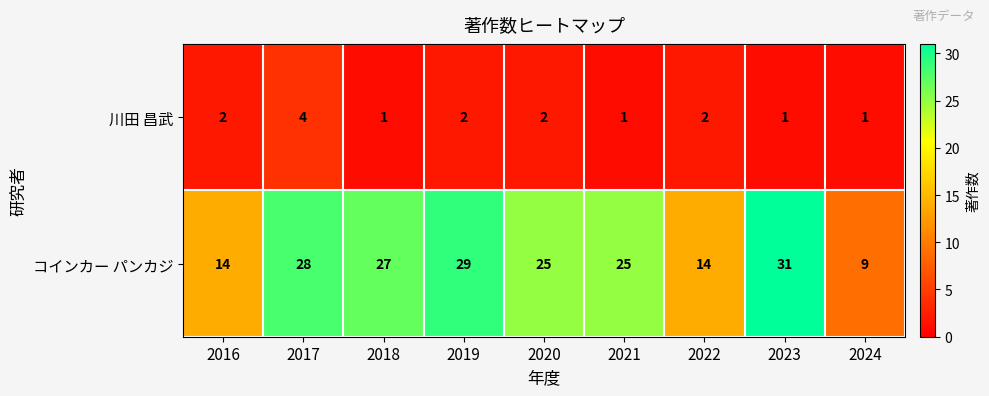

The value of コインカー パンカジ at 2023 is 44. True or false?

False